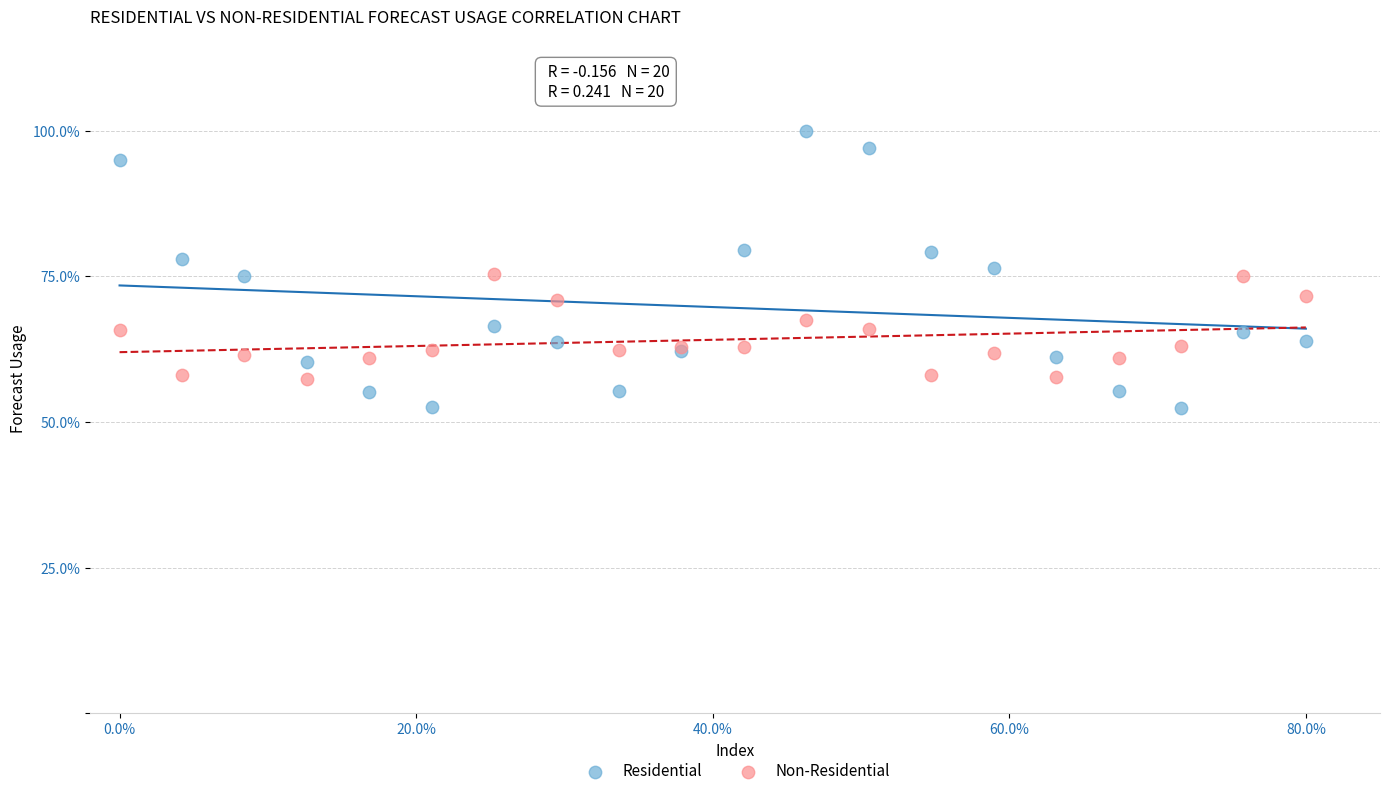

What is the X range (max minus min) for the scatter plot?

80.0